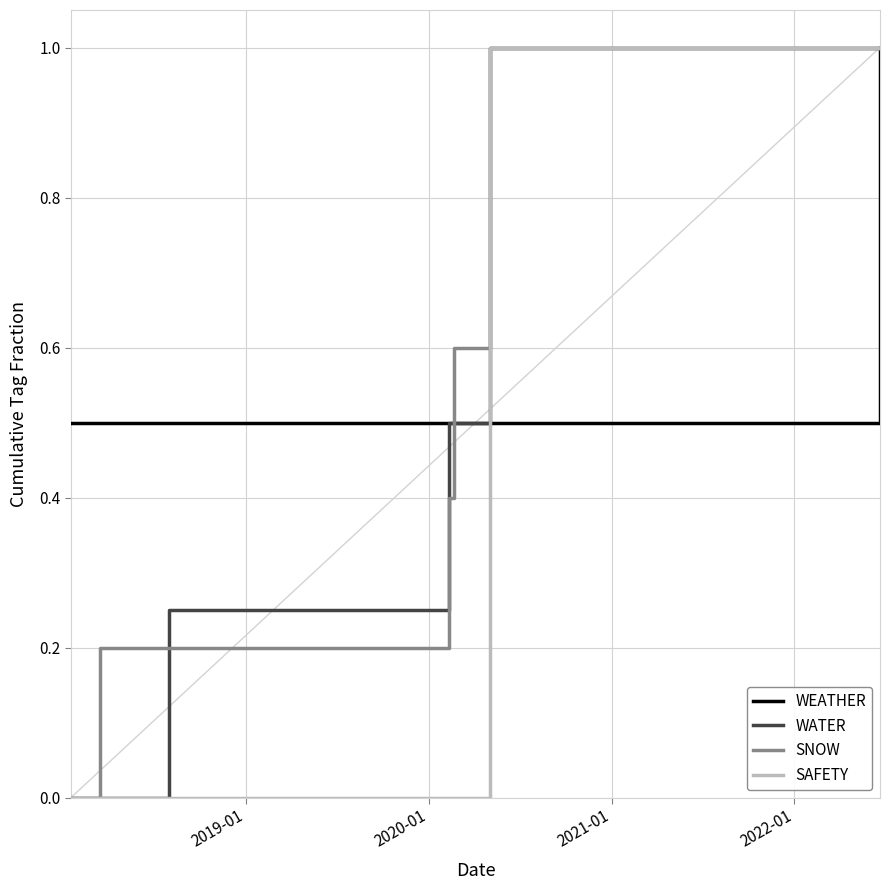

How many lines are shown in the chart?

4